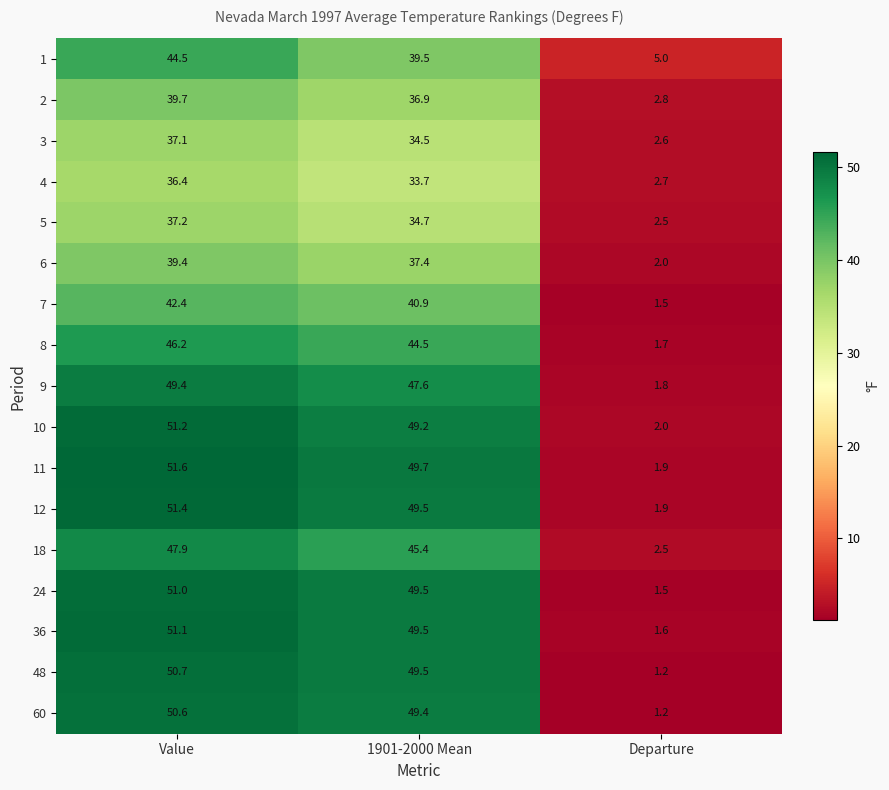

Where does the 1 series first go above 39?

Value